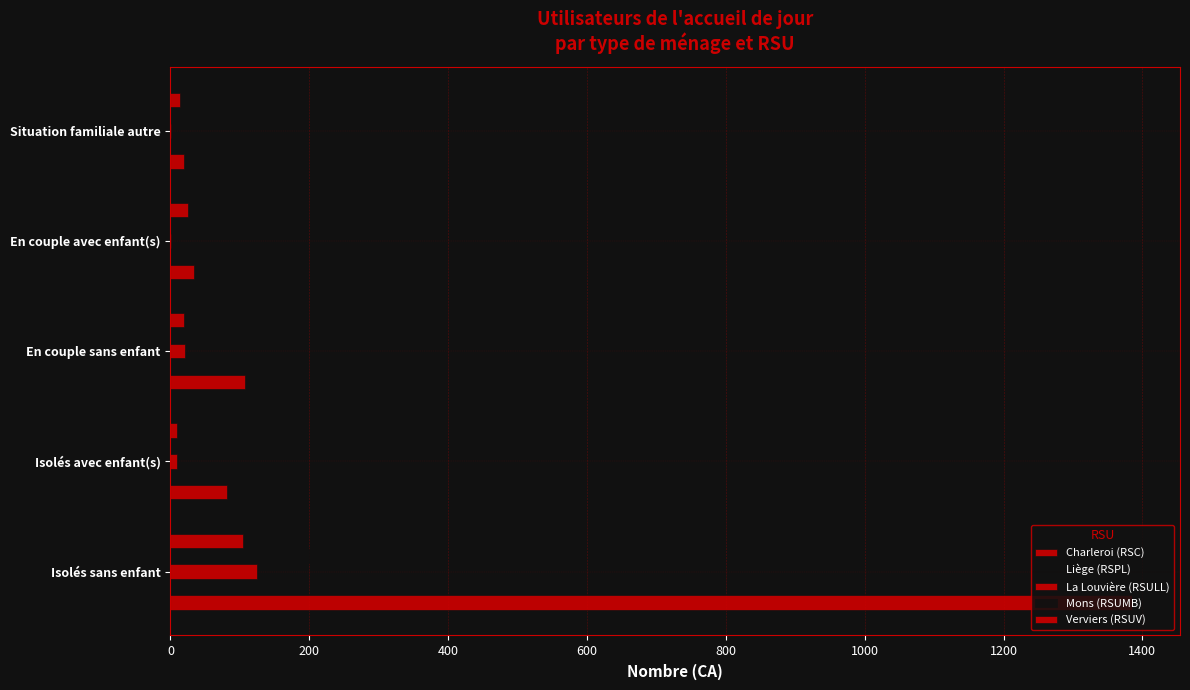

What is the average value of the Verviers (RSUV) series?

35